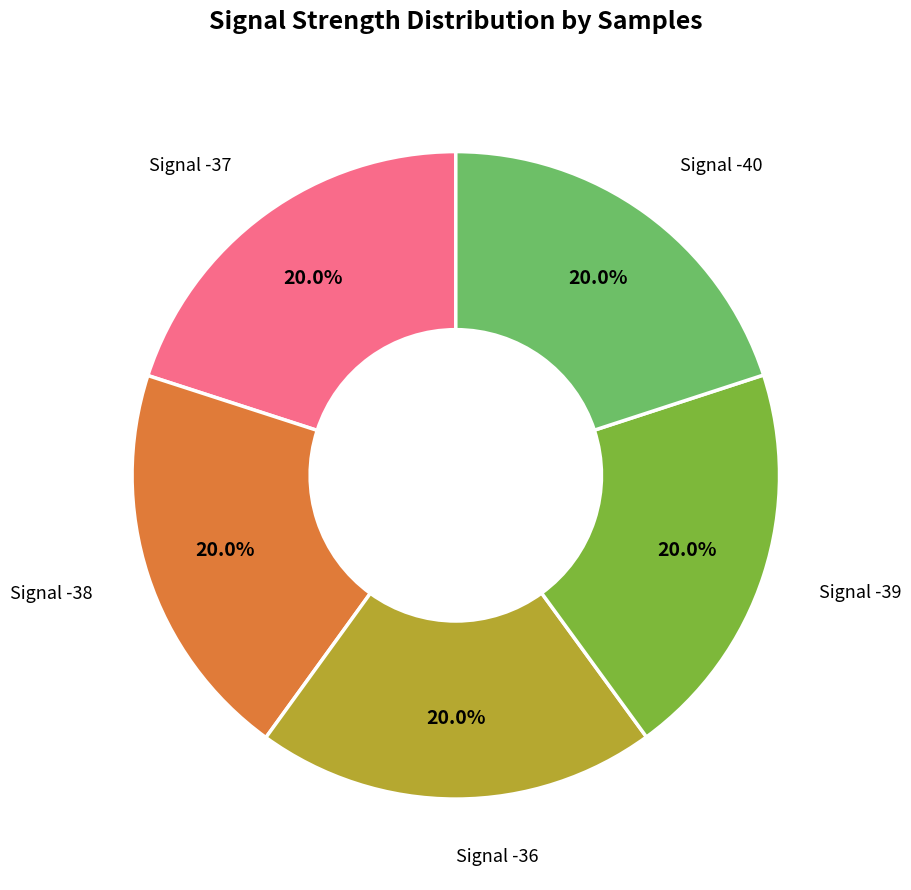

Does any single category account for the majority?

No